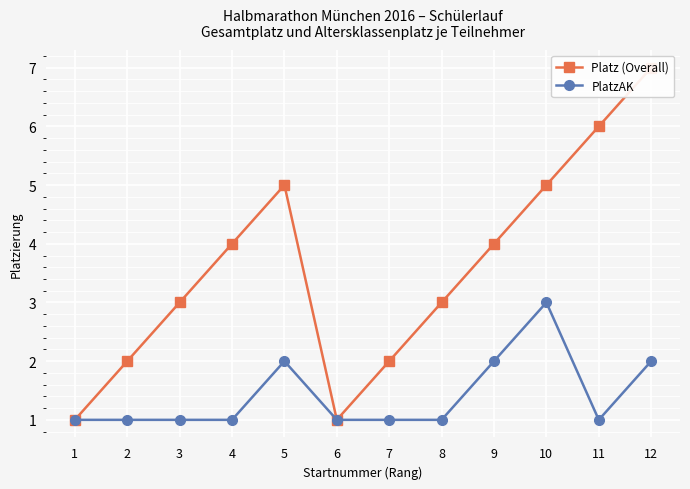

Reading right to left, what are all the values shown in this chart?

Platz (Overall): 12=7	11=6	10=5	9=4	8=3	7=2	6=1	5=5	4=4	3=3	2=2	1=1
PlatzAK: 12=2	11=1	10=3	9=2	8=1	7=1	6=1	5=2	4=1	3=1	2=1	1=1